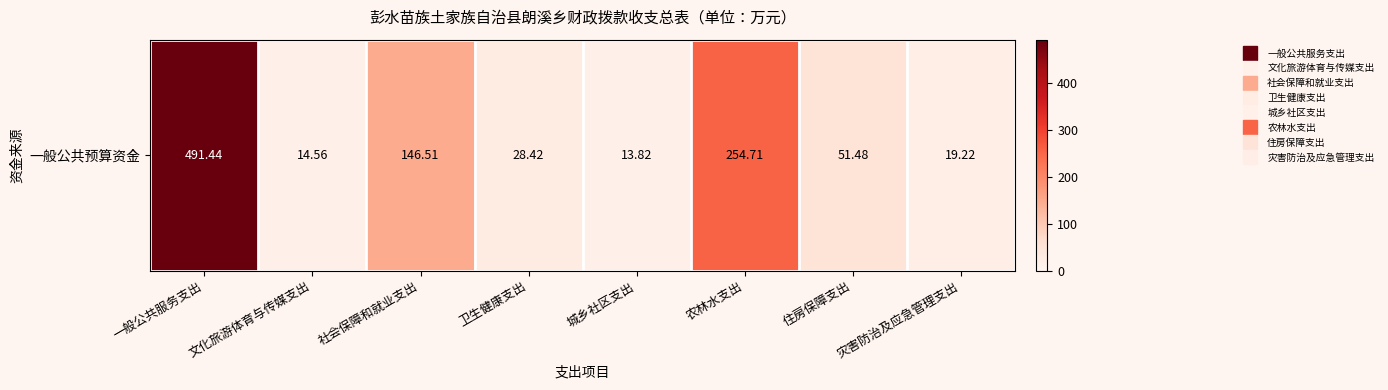

What is the change in value from 住房保障支出 to 灾害防治及应急管理支出?

-32.3